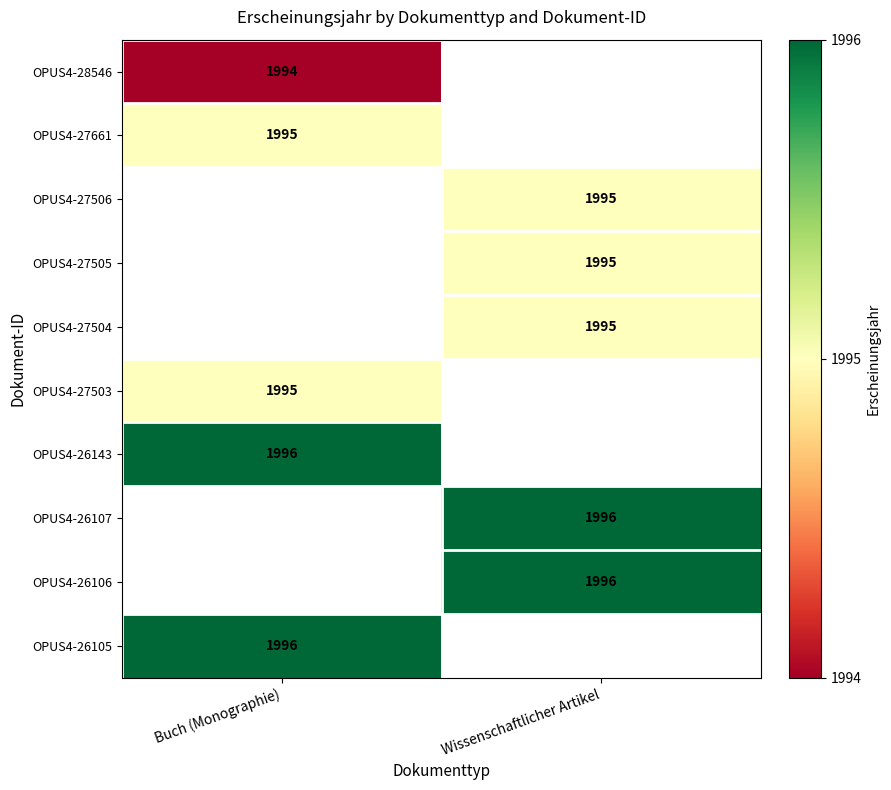

Is the value of OPUS4-26106 at Wissenschaftlicher Artikel greater than the value of OPUS4-27505 at Wissenschaftlicher Artikel?

Yes